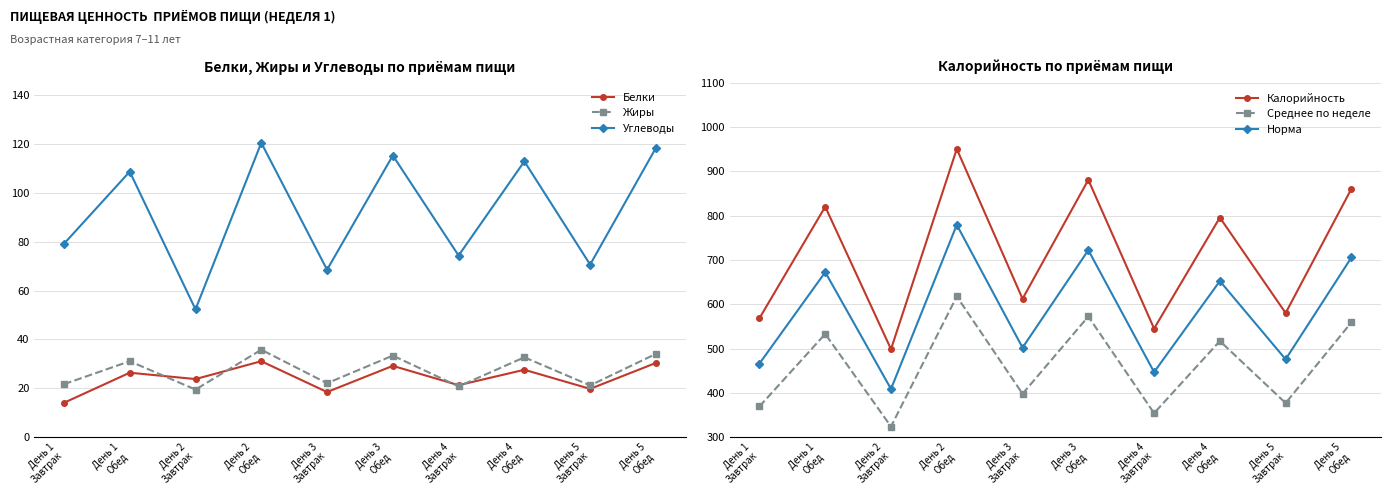

Which category has the lowest value in the Калорийность series?

День 2
Завтрак